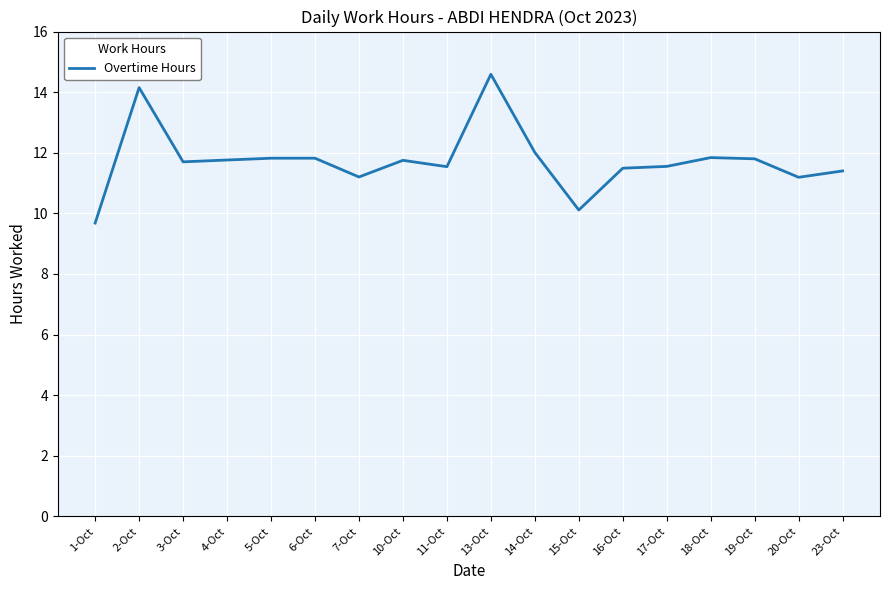

What is the difference between the maximum and second lowest values?

4.5